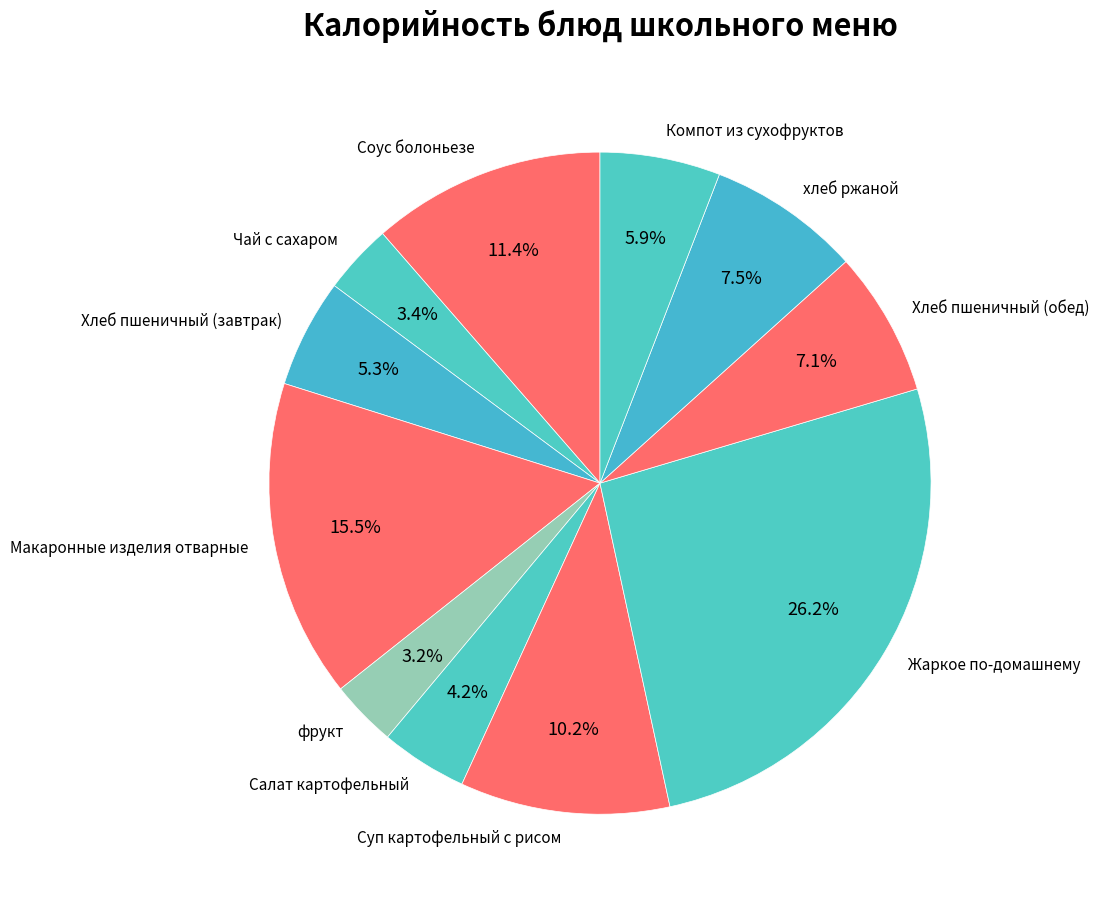

What percentage is the Салат картофельный slice, to the nearest percent?

4%